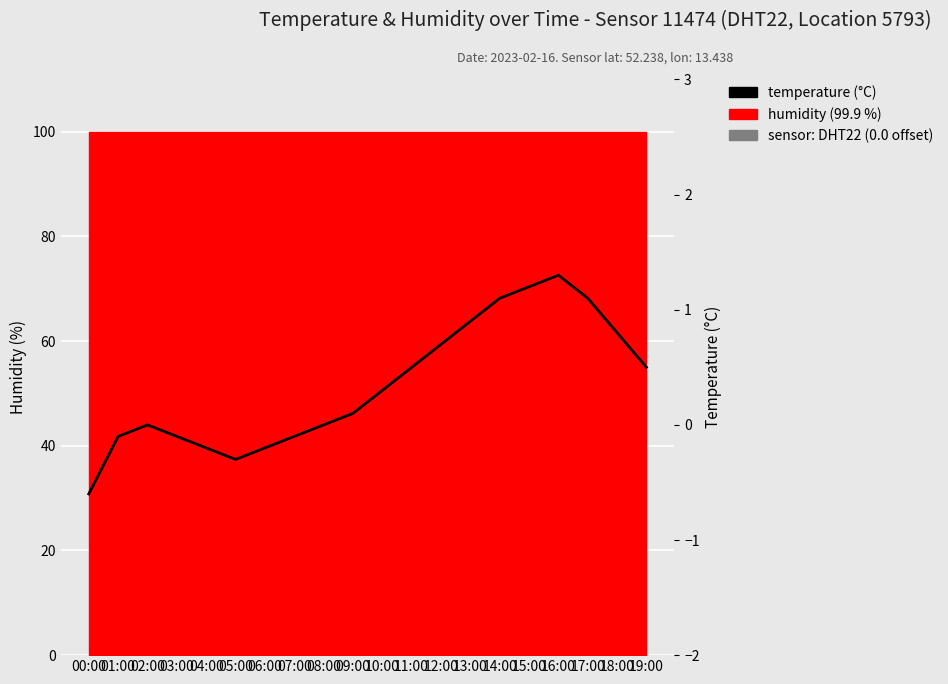

Reading left to right, list all the values displayed in this chart.

-0.6	-0.1	0.0	-0.1	-0.2	-0.3	-0.2	-0.1	0.0	0.1	0.3	0.5	0.7	0.9	1.1	1.2	1.3	1.1	0.8	0.5